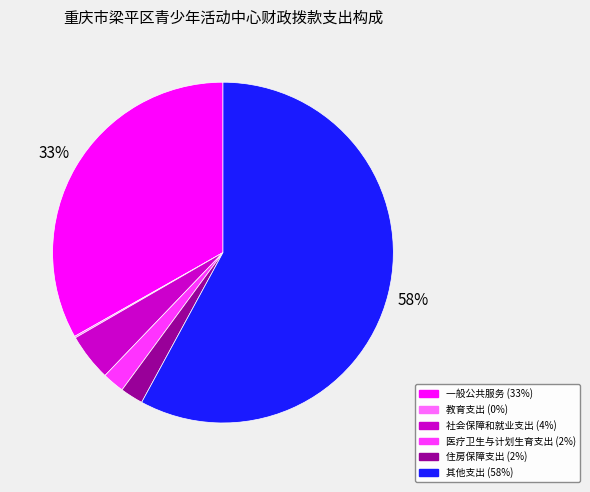

Is the sum of 社会保障和就业支出 and 住房保障支出 greater than half?

No